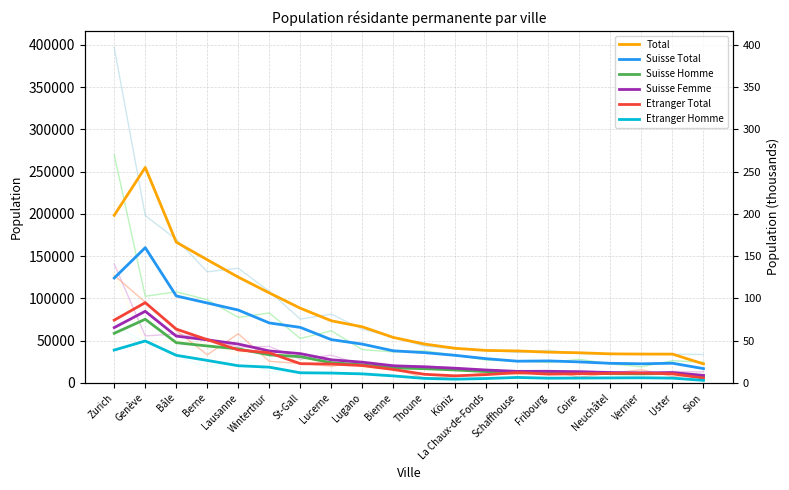

At Thoune, list the series in order from largest to smallest.

Total, Suisse Total, Suisse Femme, Suisse Homme, Etranger Total, Etranger Homme